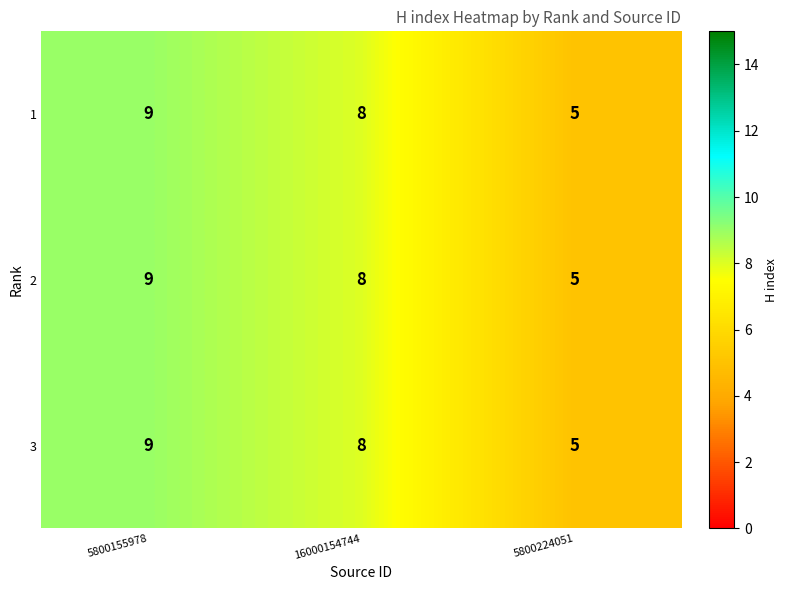

What is the total value across all series at 5800224051?

15